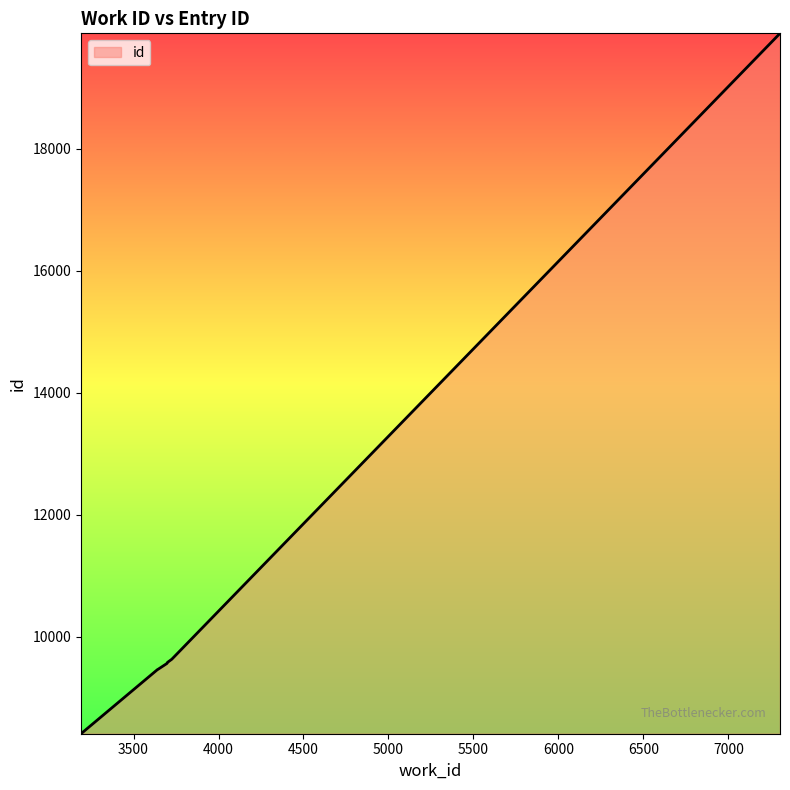

What is the value of the 8th point from the left?

9633